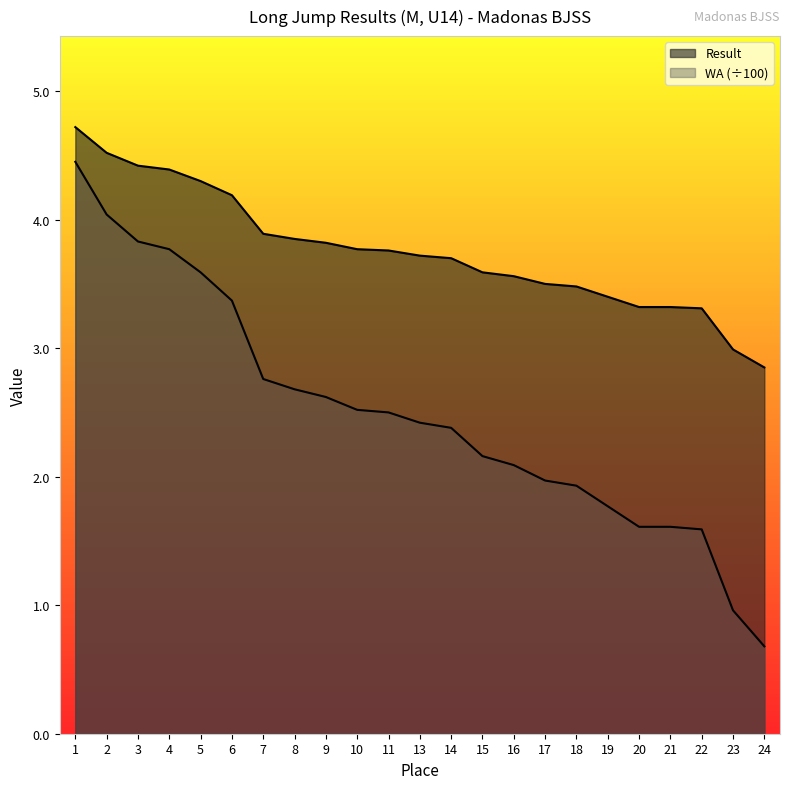

How many values in the WA series are below 2?

8